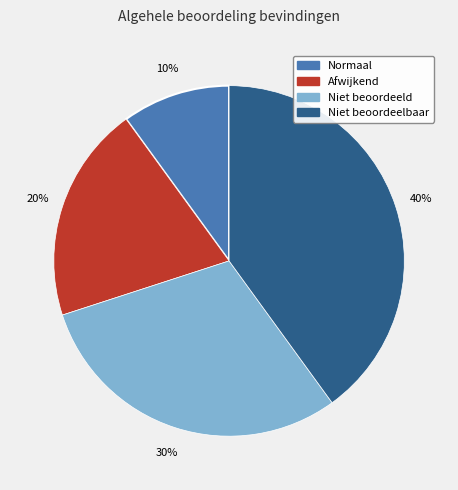

To the nearest percent, what percentage of the pie is Niet beoordeelbaar?

40%